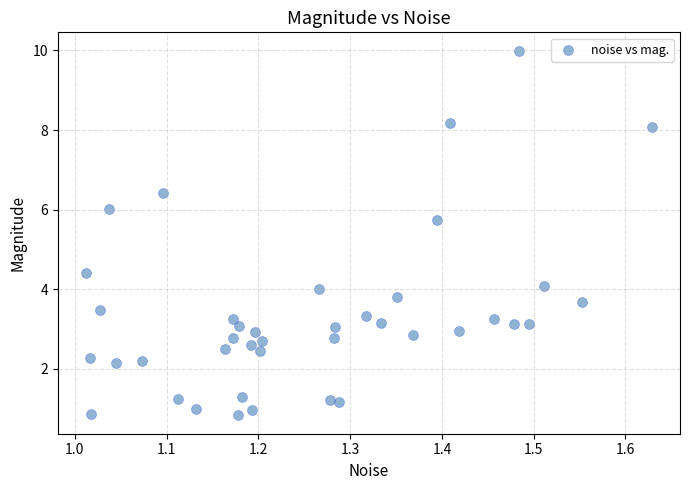

What is the range of Y values (max minus min)?

9.2